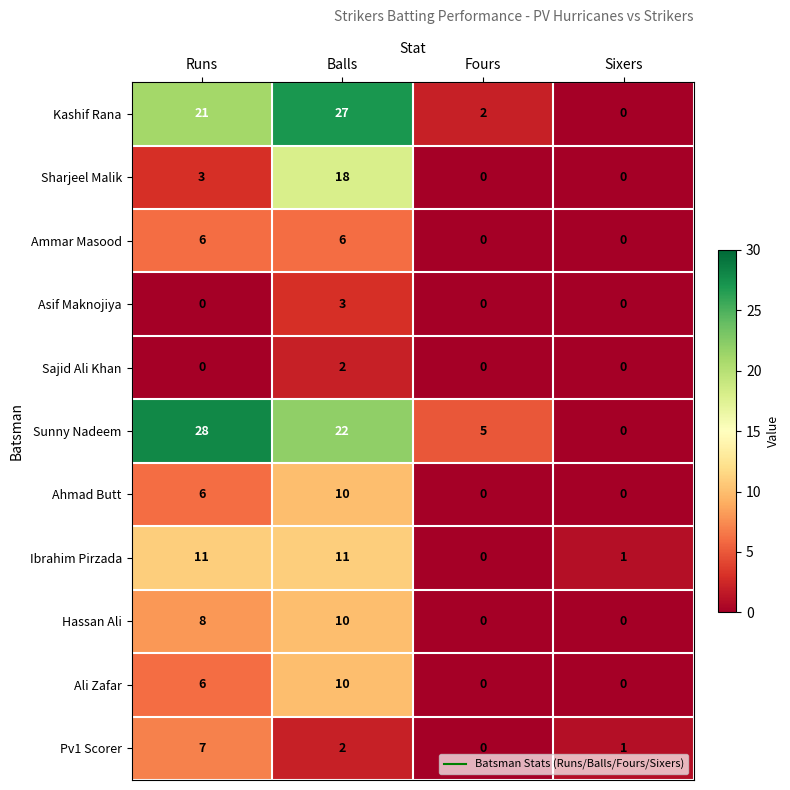

Between Runs and Fours, which series saw the biggest shift?

Sunny Nadeem